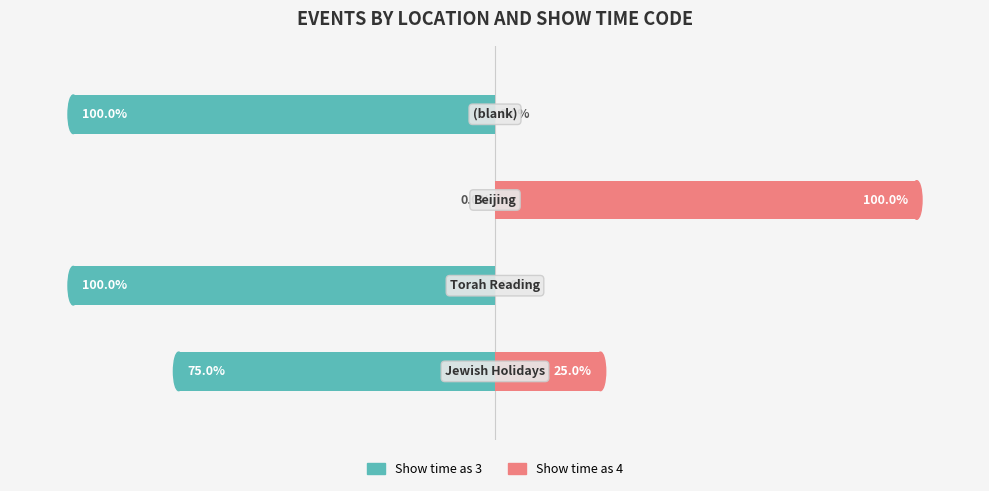

What is the value of the Show time as 3 bar at the 4th from the left?

-100